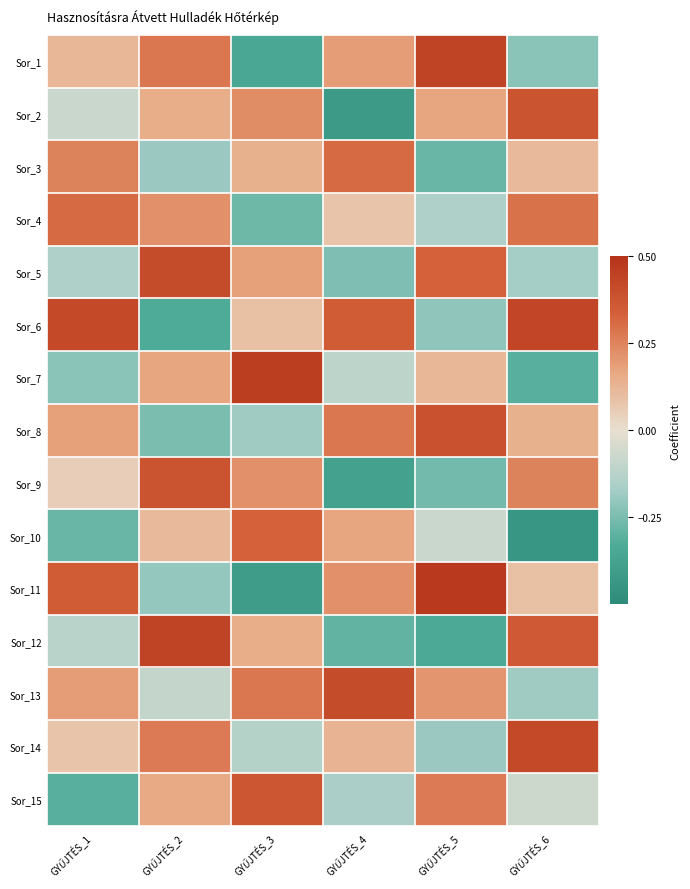

Reading left to right, transcribe all the data shown in this chart.

Sor_1: GYŰJTÉS_1=0.1	GYŰJTÉS_2=0.3	GYŰJTÉS_3=-0.3	GYŰJTÉS_4=0.2	GYŰJTÉS_5=0.4	GYŰJTÉS_6=-0.2
Sor_2: GYŰJTÉS_1=-0.1	GYŰJTÉS_2=0.1	GYŰJTÉS_3=0.2	GYŰJTÉS_4=-0.4	GYŰJTÉS_5=0.2	GYŰJTÉS_6=0.4
Sor_3: GYŰJTÉS_1=0.2	GYŰJTÉS_2=-0.2	GYŰJTÉS_3=0.1	GYŰJTÉS_4=0.3	GYŰJTÉS_5=-0.3	GYŰJTÉS_6=0.1
Sor_4: GYŰJTÉS_1=0.3	GYŰJTÉS_2=0.2	GYŰJTÉS_3=-0.3	GYŰJTÉS_4=0.1	GYŰJTÉS_5=-0.1	GYŰJTÉS_6=0.3
Sor_5: GYŰJTÉS_1=-0.1	GYŰJTÉS_2=0.4	GYŰJTÉS_3=0.2	GYŰJTÉS_4=-0.2	GYŰJTÉS_5=0.3	GYŰJTÉS_6=-0.2
Sor_6: GYŰJTÉS_1=0.4	GYŰJTÉS_2=-0.3	GYŰJTÉS_3=0.1	GYŰJTÉS_4=0.3	GYŰJTÉS_5=-0.2	GYŰJTÉS_6=0.4
Sor_7: GYŰJTÉS_1=-0.2	GYŰJTÉS_2=0.2	GYŰJTÉS_3=0.5	GYŰJTÉS_4=-0.1	GYŰJTÉS_5=0.1	GYŰJTÉS_6=-0.3
Sor_8: GYŰJTÉS_1=0.2	GYŰJTÉS_2=-0.2	GYŰJTÉS_3=-0.2	GYŰJTÉS_4=0.3	GYŰJTÉS_5=0.4	GYŰJTÉS_6=0.1
Sor_9: GYŰJTÉS_1=0.1	GYŰJTÉS_2=0.4	GYŰJTÉS_3=0.2	GYŰJTÉS_4=-0.4	GYŰJTÉS_5=-0.3	GYŰJTÉS_6=0.2
Sor_10: GYŰJTÉS_1=-0.3	GYŰJTÉS_2=0.1	GYŰJTÉS_3=0.3	GYŰJTÉS_4=0.2	GYŰJTÉS_5=-0.1	GYŰJTÉS_6=-0.4
Sor_11: GYŰJTÉS_1=0.3	GYŰJTÉS_2=-0.2	GYŰJTÉS_3=-0.4	GYŰJTÉS_4=0.2	GYŰJTÉS_5=0.5	GYŰJTÉS_6=0.1
Sor_12: GYŰJTÉS_1=-0.1	GYŰJTÉS_2=0.4	GYŰJTÉS_3=0.1	GYŰJTÉS_4=-0.3	GYŰJTÉS_5=-0.3	GYŰJTÉS_6=0.4
Sor_13: GYŰJTÉS_1=0.2	GYŰJTÉS_2=-0.1	GYŰJTÉS_3=0.3	GYŰJTÉS_4=0.4	GYŰJTÉS_5=0.2	GYŰJTÉS_6=-0.2
Sor_14: GYŰJTÉS_1=0.1	GYŰJTÉS_2=0.3	GYŰJTÉS_3=-0.1	GYŰJTÉS_4=0.1	GYŰJTÉS_5=-0.2	GYŰJTÉS_6=0.4
Sor_15: GYŰJTÉS_1=-0.3	GYŰJTÉS_2=0.2	GYŰJTÉS_3=0.4	GYŰJTÉS_4=-0.2	GYŰJTÉS_5=0.3	GYŰJTÉS_6=-0.1